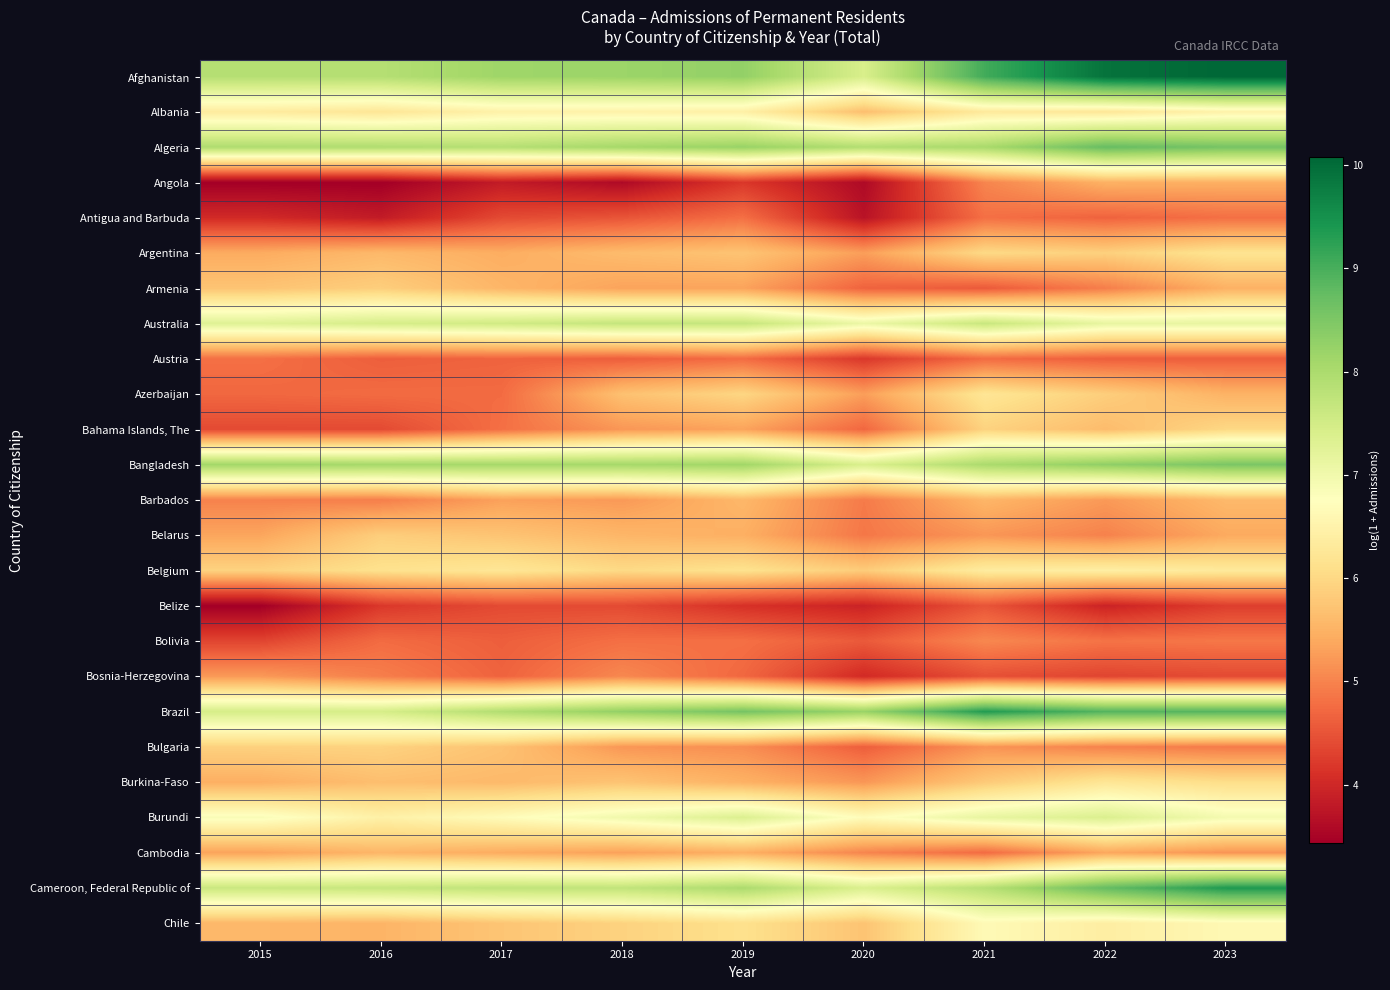

At which category is the sum across all series the highest?

2023